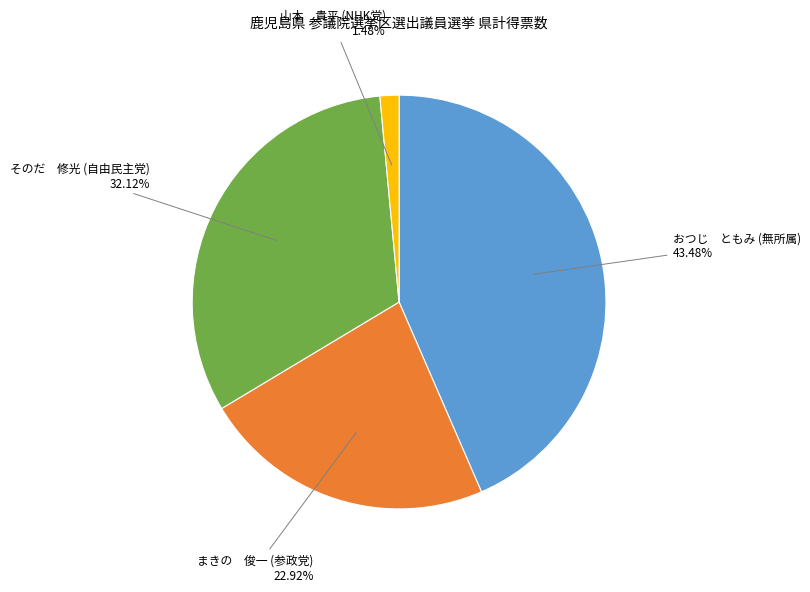

Is there a majority slice in this chart?

No